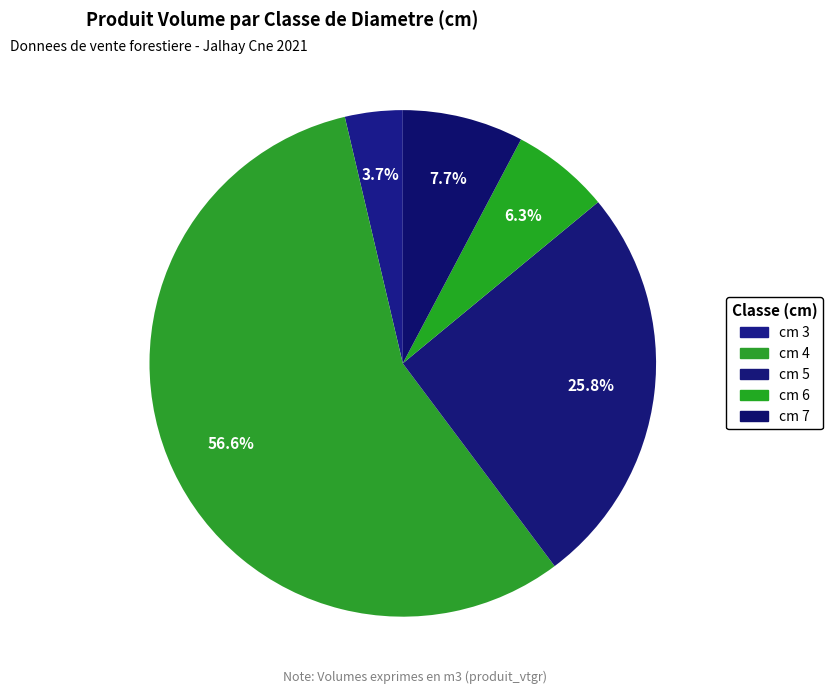

How many slices are in this pie chart?

5